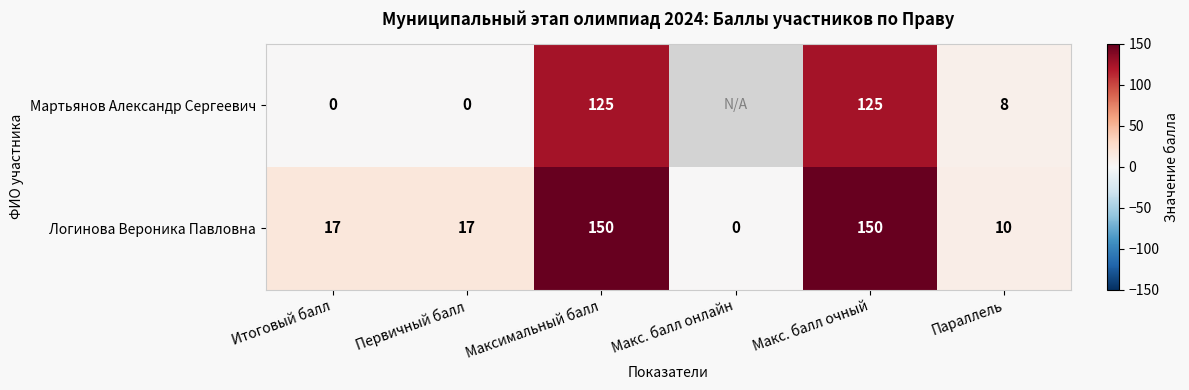

How many values in Логинова Вероника Павловна are above zero?

5